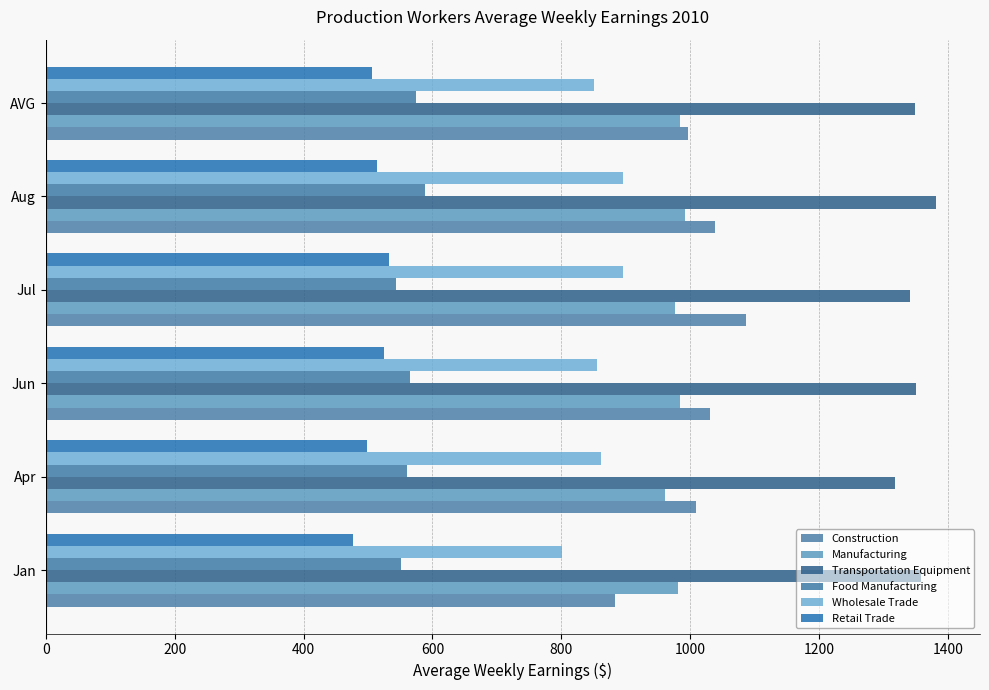

Reading left to right, what are all the values shown in this chart?

Construction: 883.8	1008.6	1031.0	1086.0	1038.6	995.8
Manufacturing: 981.5	961.1	984.3	975.8	991.1	983.4
Transportation Equipment: 1358.1	1317.9	1349.7	1340.5	1380.4	1349.0
Food Manufacturing: 551.8	560.2	564.7	543.4	589.0	573.9
Wholesale Trade: 801.3	861.4	855.4	895.1	895.1	851.1
Retail Trade: 476.5	498.0	524.5	532.7	513.6	505.7